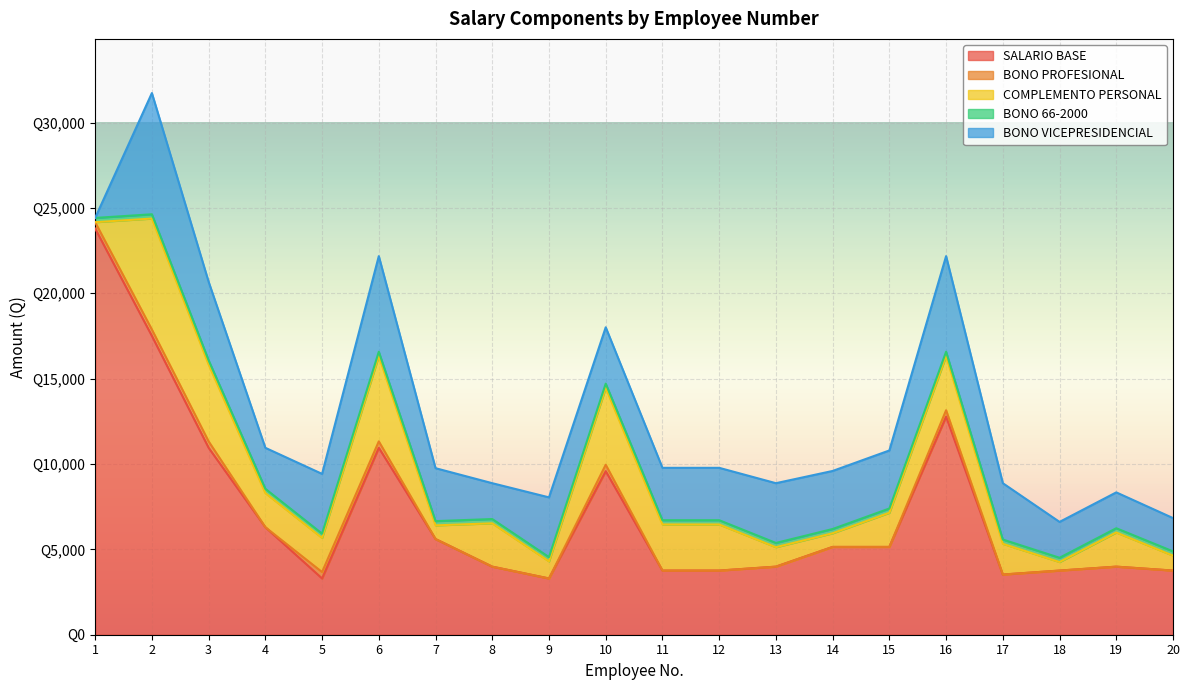

At which category is the sum across all series the highest?

2